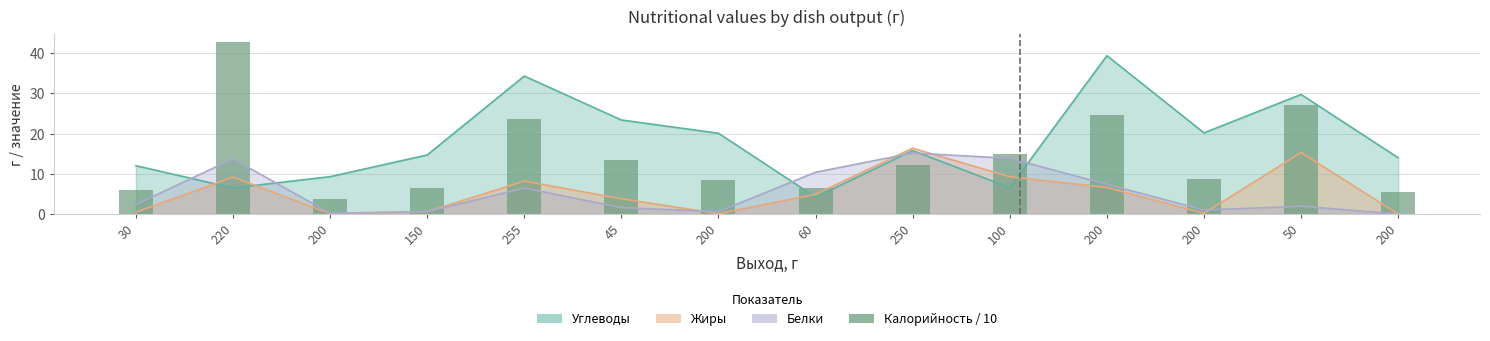

How many data points are less than 12?

7